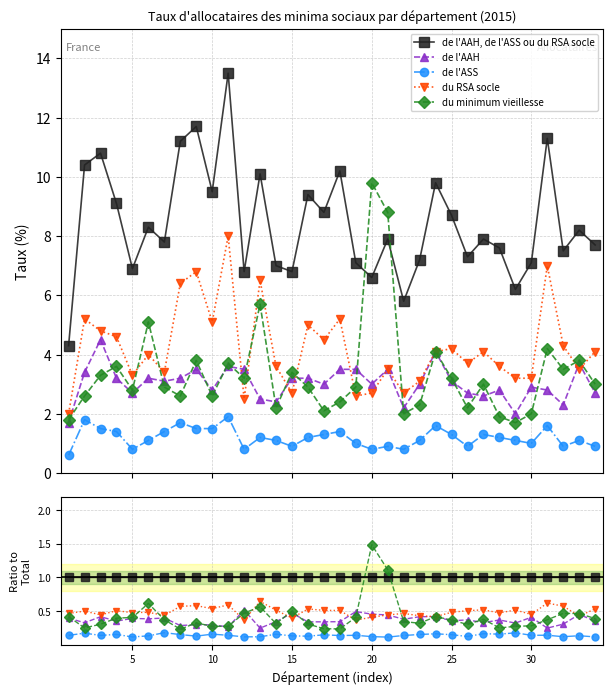

Where is the first local minimum for du minimum vieillesse?

5